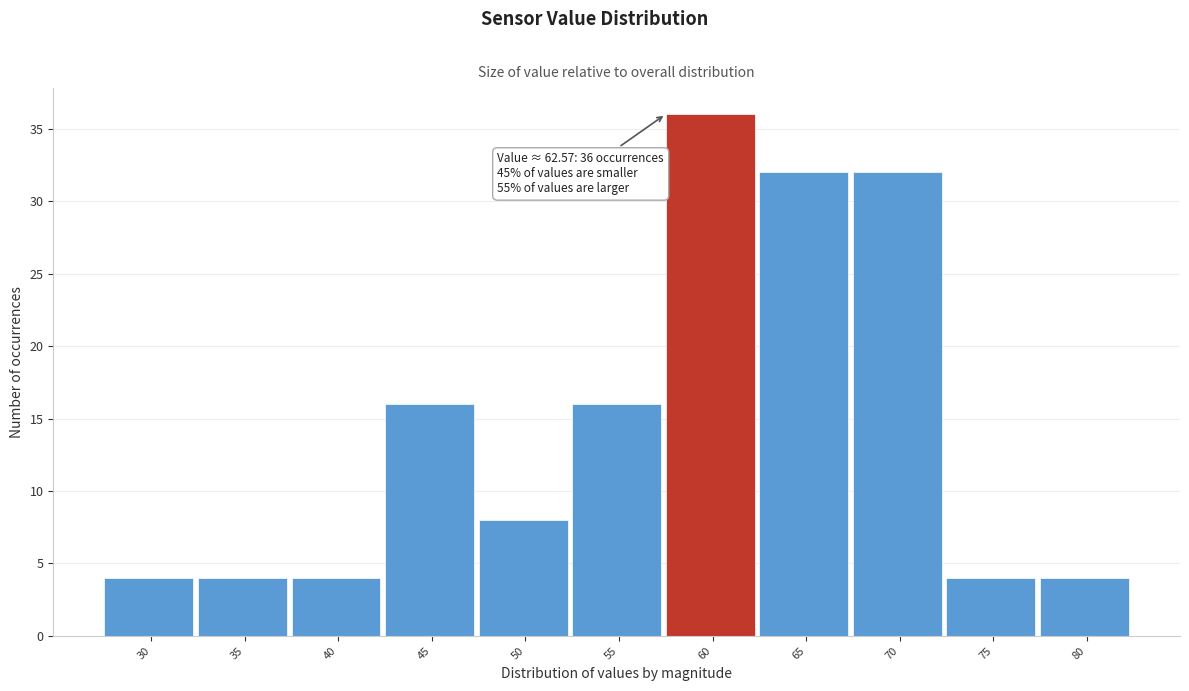

Reading left to right, list all the values displayed in this chart.

30=4	35=4	40=4	45=16	50=8	55=16	60=36	65=32	70=32	75=4	80=4